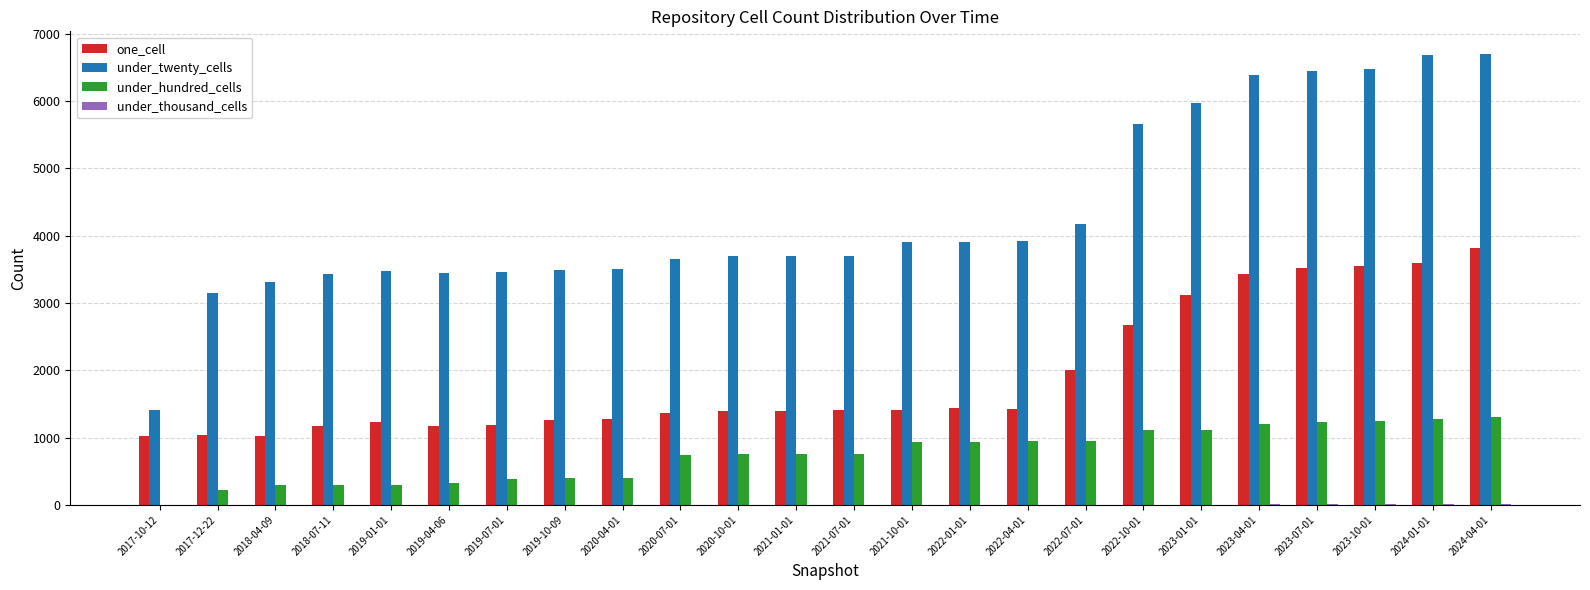

At which label is one_cell closest to 2417?

2022-10-01